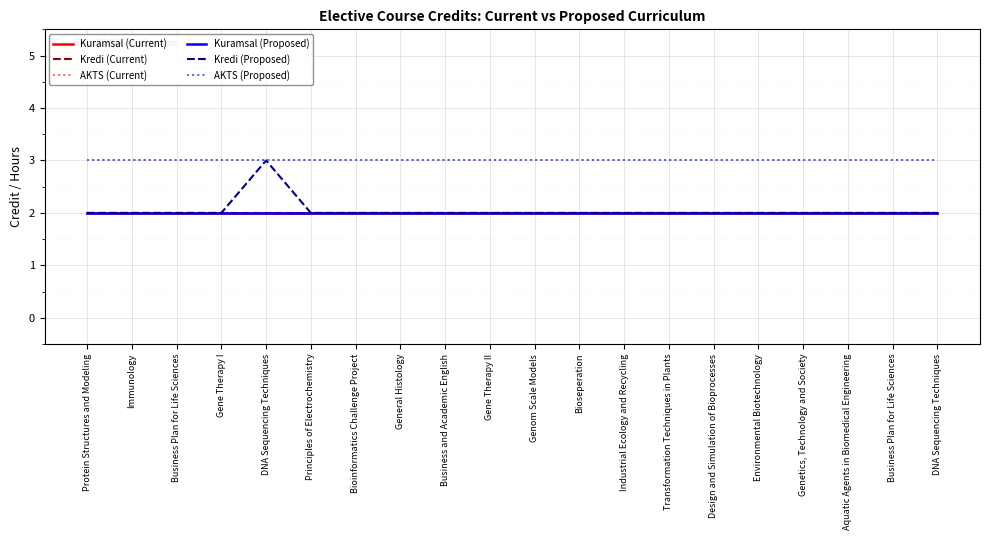

Does the chart have visible grid lines?

Yes